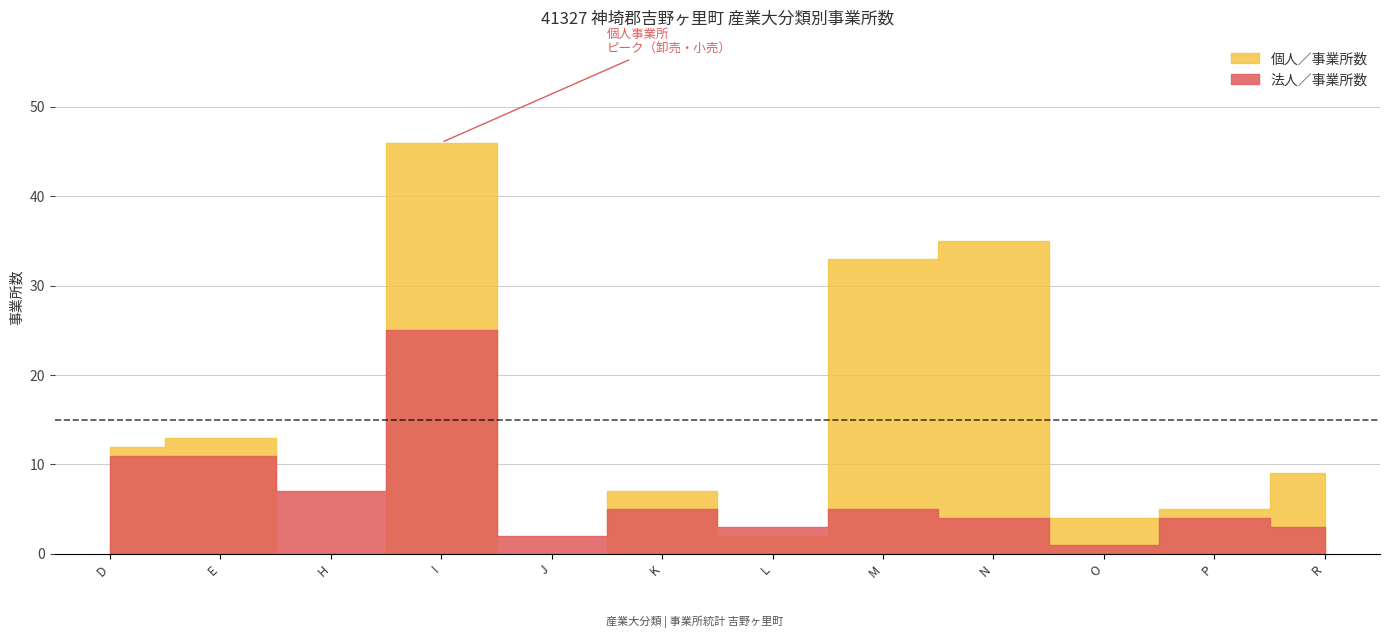

Does the chart have visible grid lines?

Yes